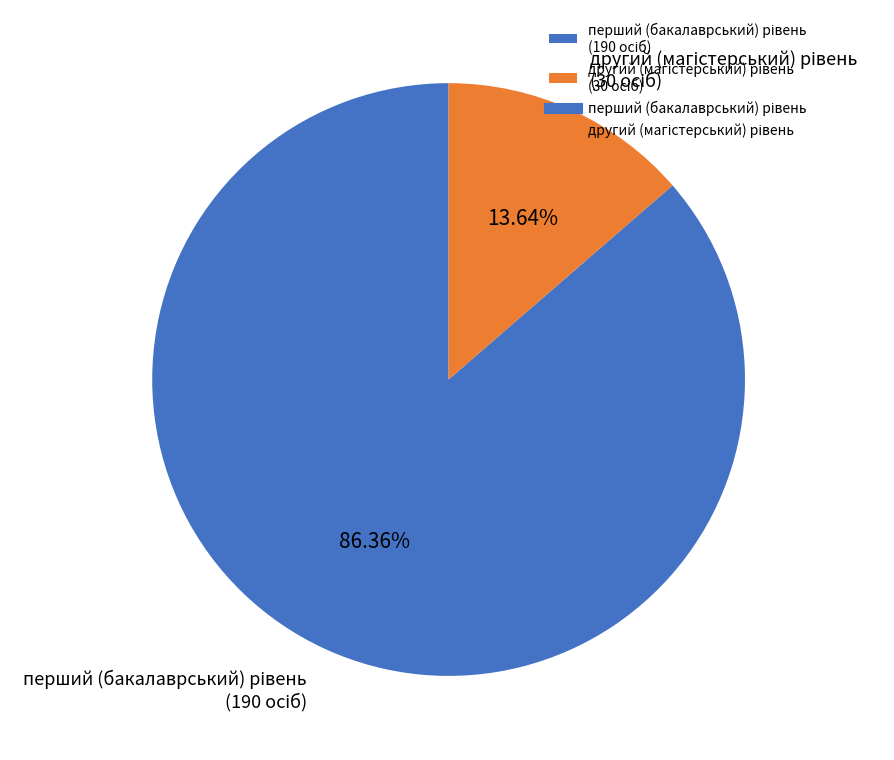

Is there a majority slice in this chart?

Yes